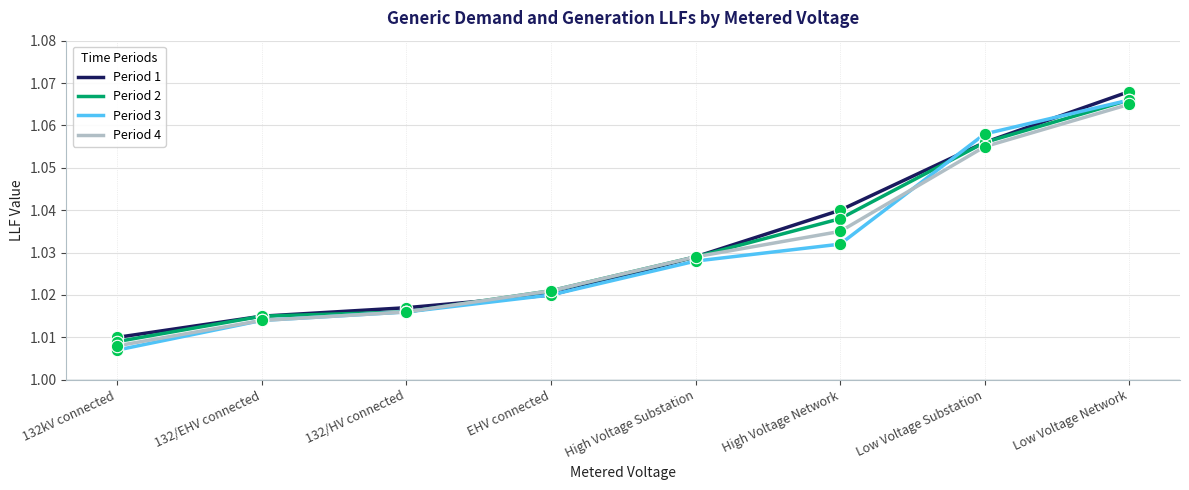

Which series has the largest range (max minus min)?

Period 3